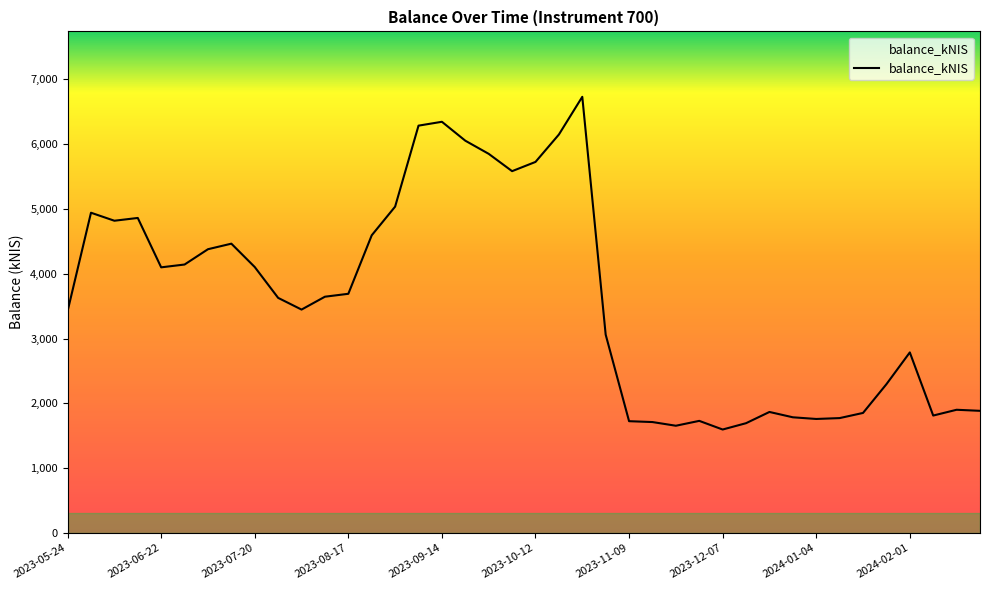

What is the difference between the maximum and minimum values?

5133.7